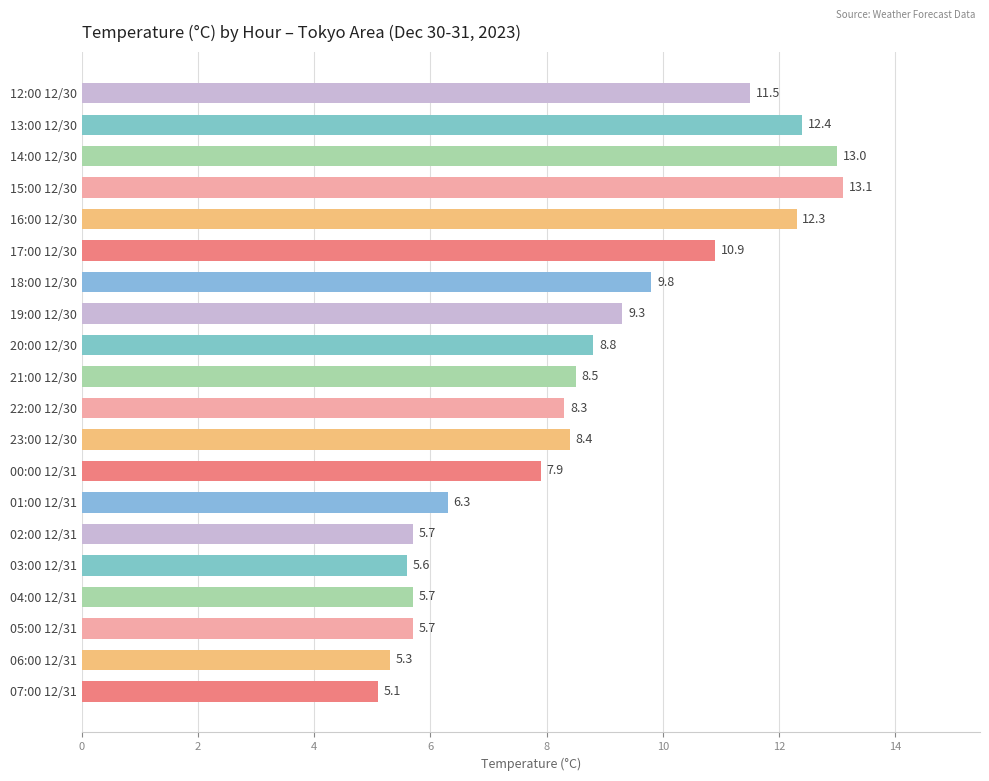

What is the greatest value displayed?

13.1